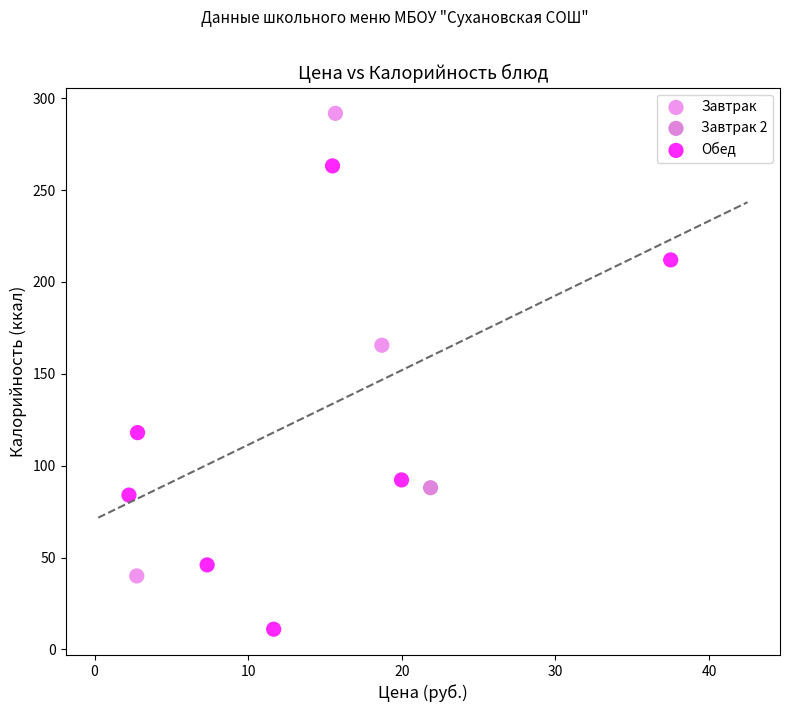

What are all the series names shown in the legend?

Завтрак, Завтрак 2, Обед